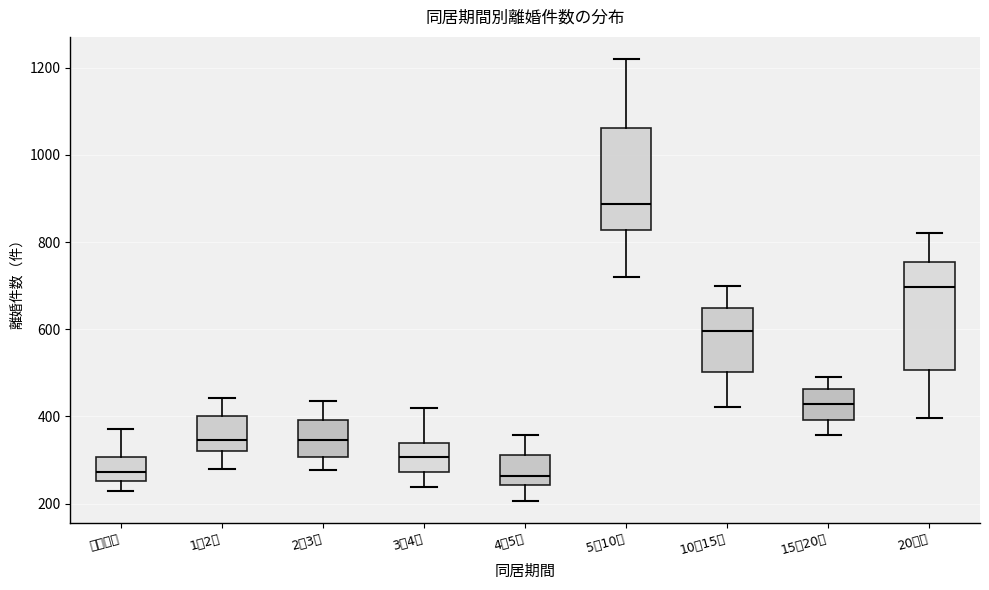

Reading left to right, read every box against the y-axis: the position of its median line, the range the box covers, and the ends of its whiskers. The values are not printed on the chart, so give them approximately, as read against the axis.

１年未満: median 280, box 260 to 300, whiskers 220 to 380
1～2年: median 340, box 320 to 400, whiskers 280 to 440
2～3年: median 340, box 300 to 400, whiskers 280 to 440
3～4年: median 300, box 280 to 340, whiskers 240 to 420
4～5年: median 260, box 240 to 320, whiskers 200 to 360
5～10年: median 880, box 820 to 1060, whiskers 720 to 1220
10～15年: median 600, box 500 to 640, whiskers 420 to 700
15～20年: median 420, box 400 to 460, whiskers 360 to 500
20年～: median 700, box 500 to 760, whiskers 400 to 820